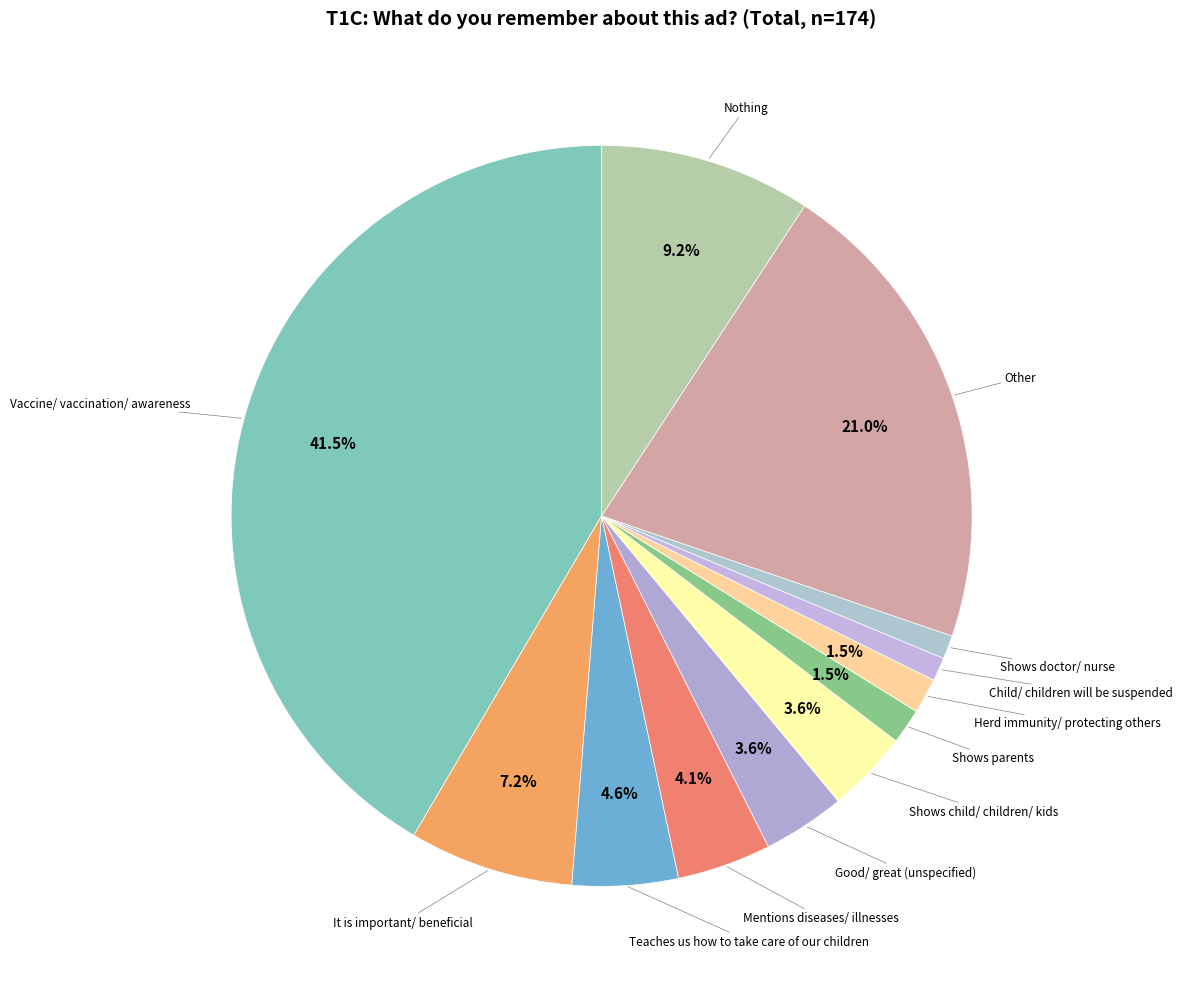

Which slice is the largest?

Vaccine/ vaccination/ awareness